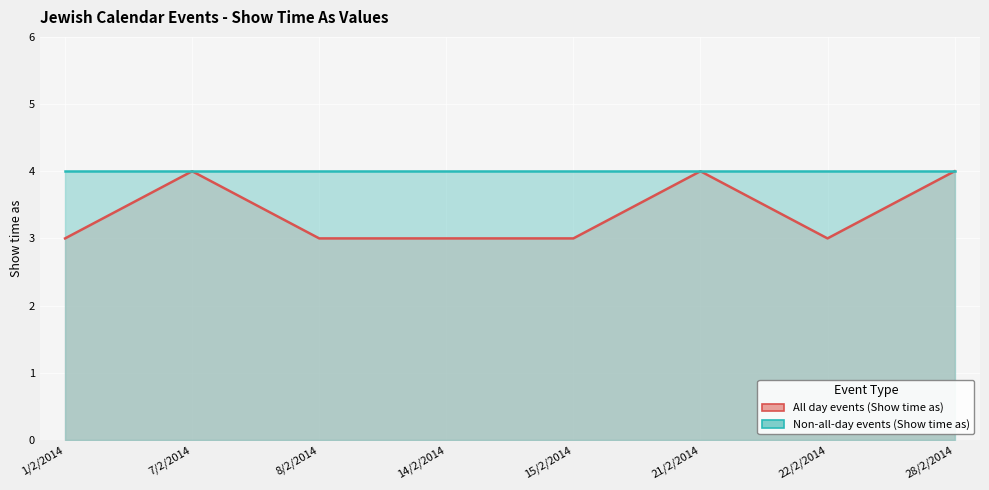

What is the difference between the maximum and minimum values?

1